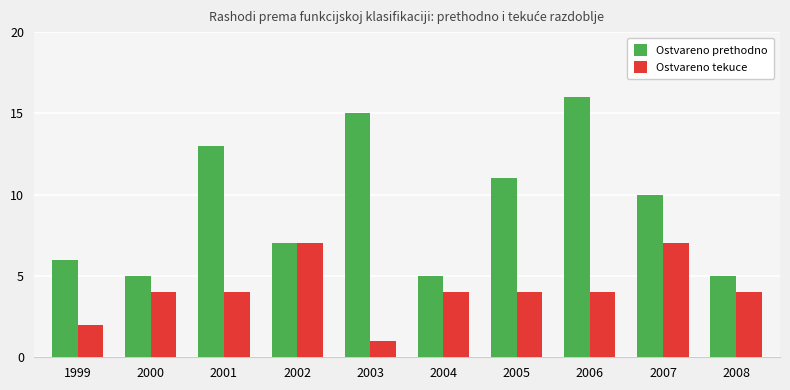

What value does the Ostvareno tekuce series have at 2007?

7